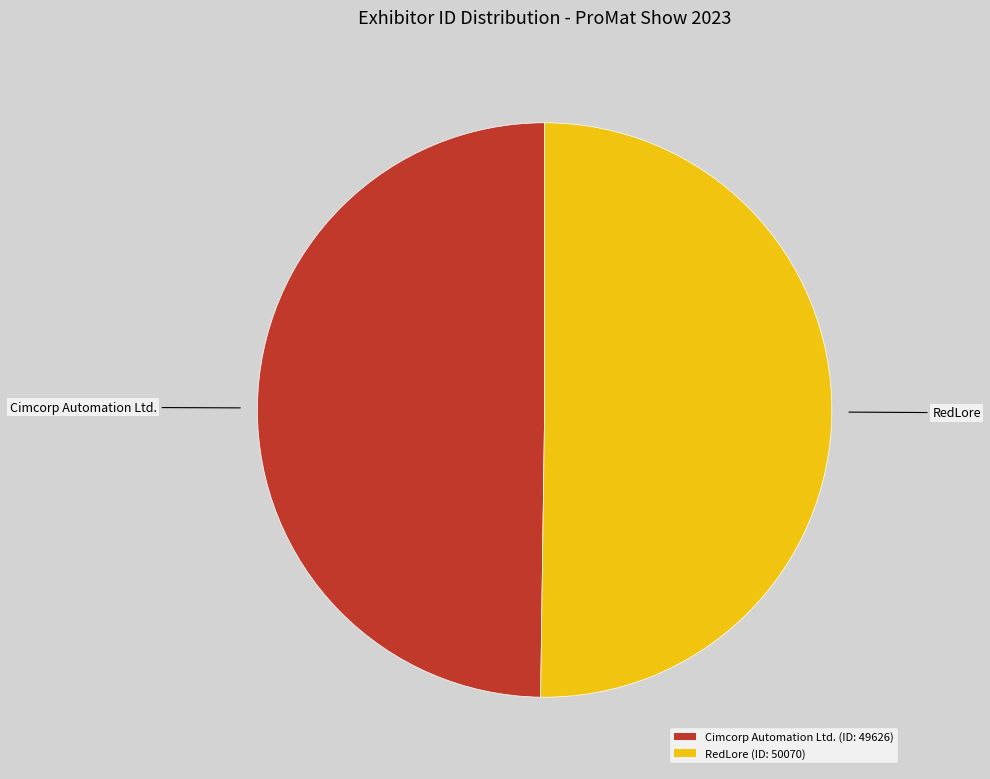

Is it true that RedLore (ID: 50070) is 50% of the pie?

True